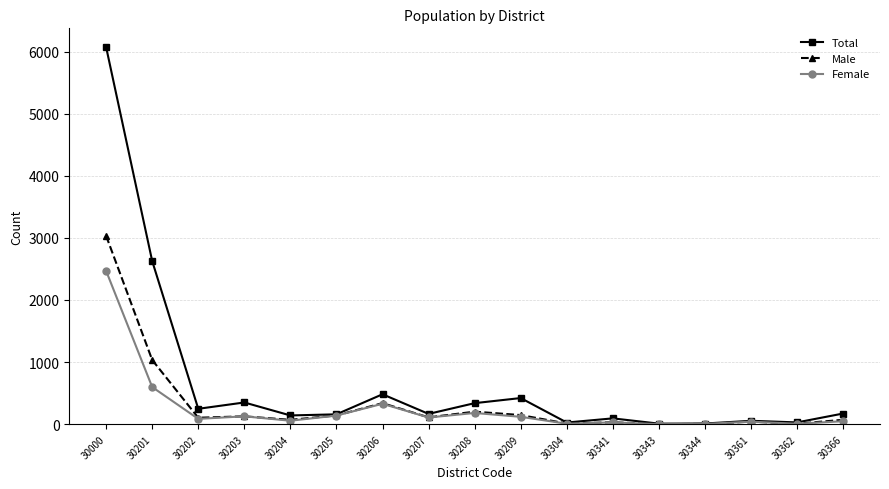

What is the value of the Male point at the 11th from the left?

11